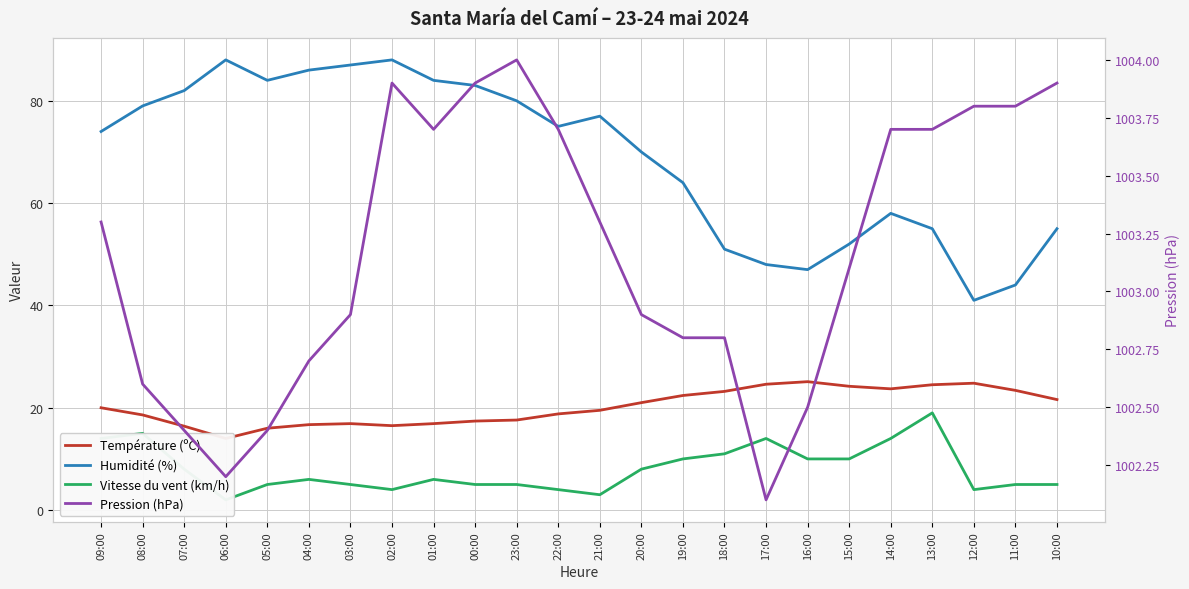

True or false: Température (ºC) has more than 2 interior local peaks.

True